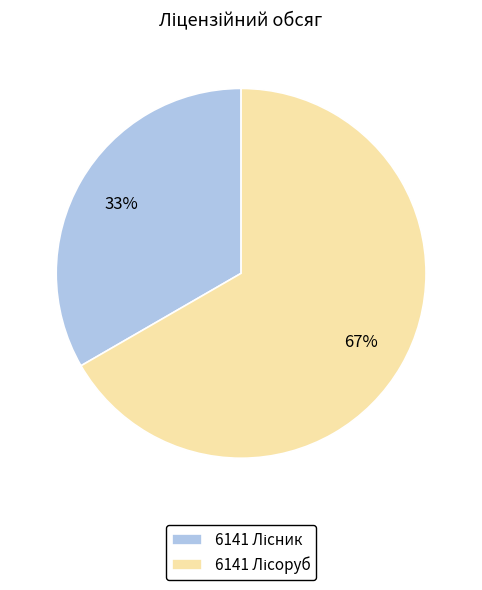

Is there a majority slice in this chart?

Yes